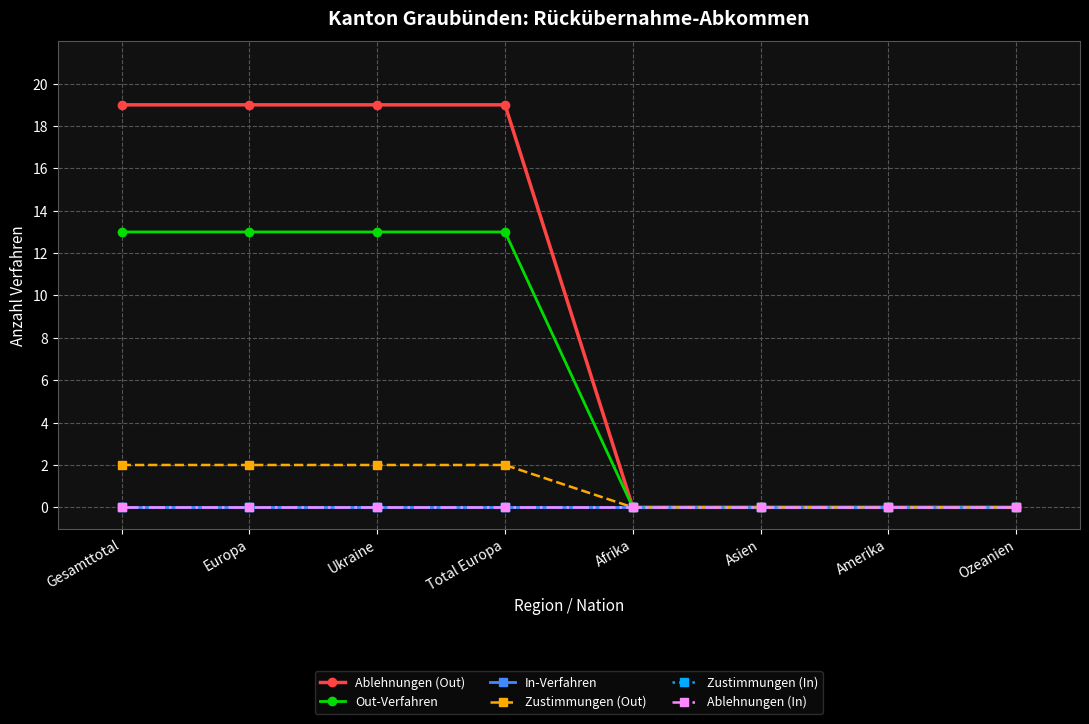

Rank the series by their maximum value, from highest to lowest.

Ablehnungen (Out), Out-Verfahren, Zustimmungen (Out), In-Verfahren, Zustimmungen (In), Ablehnungen (In)